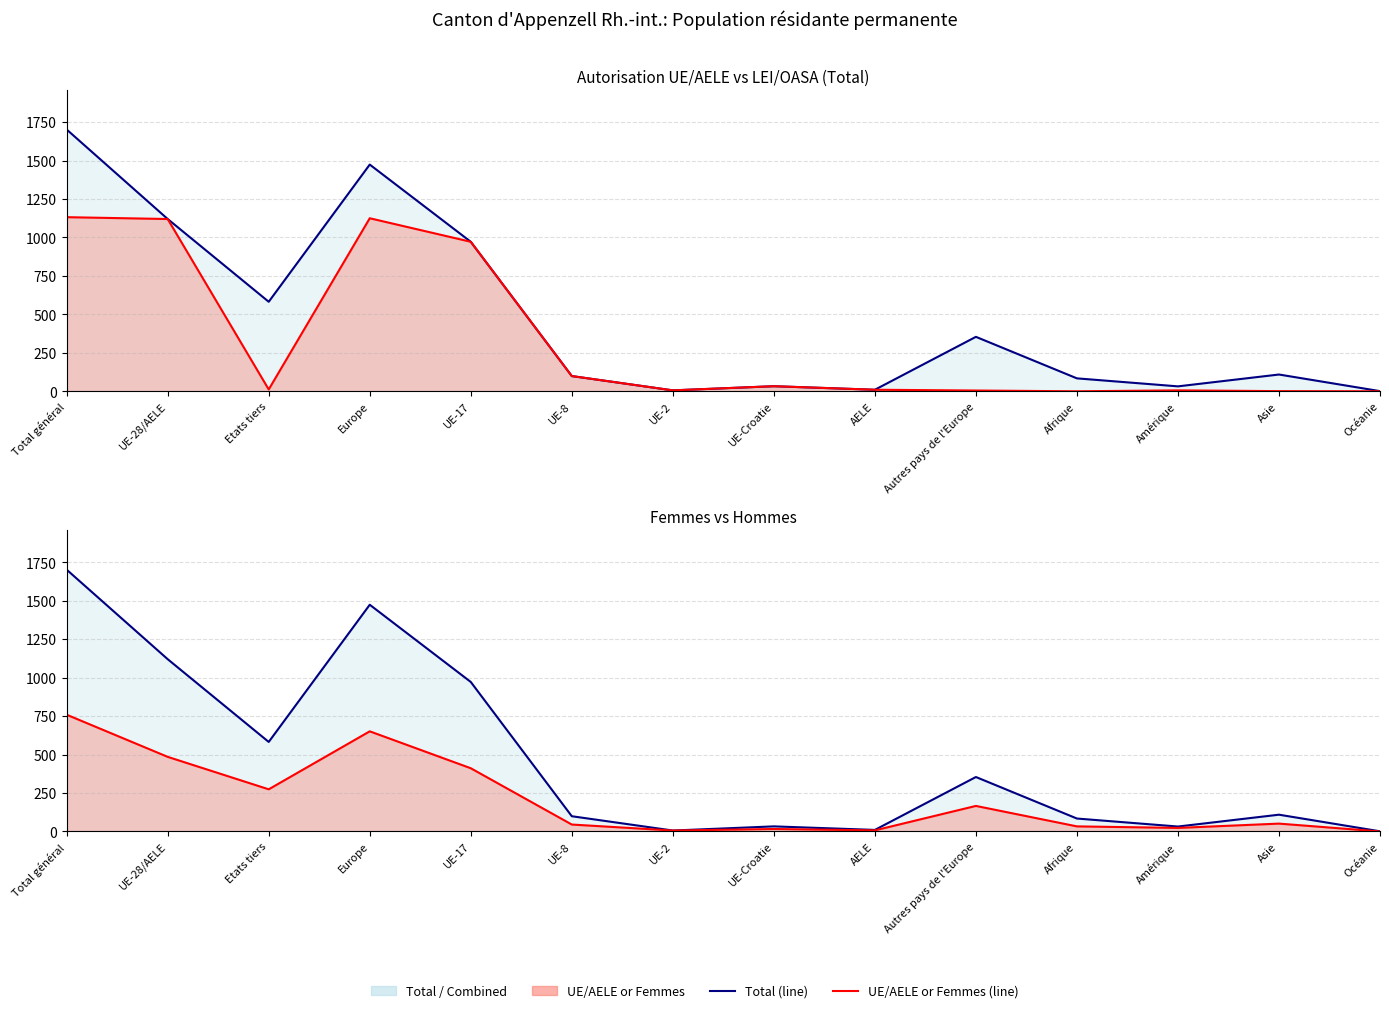

True or false: Total (line) and Autorisation UE/AELE (line) intersect in this chart.

False